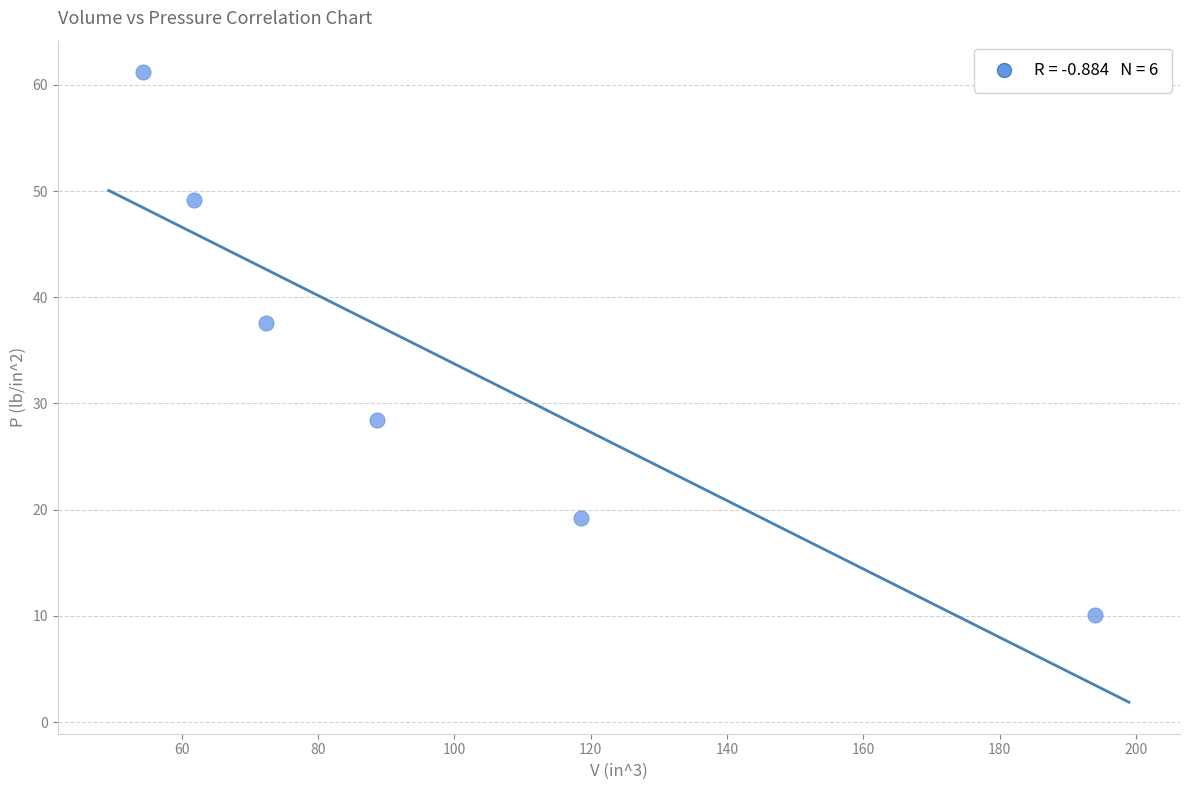

What is the average X value?

98.3